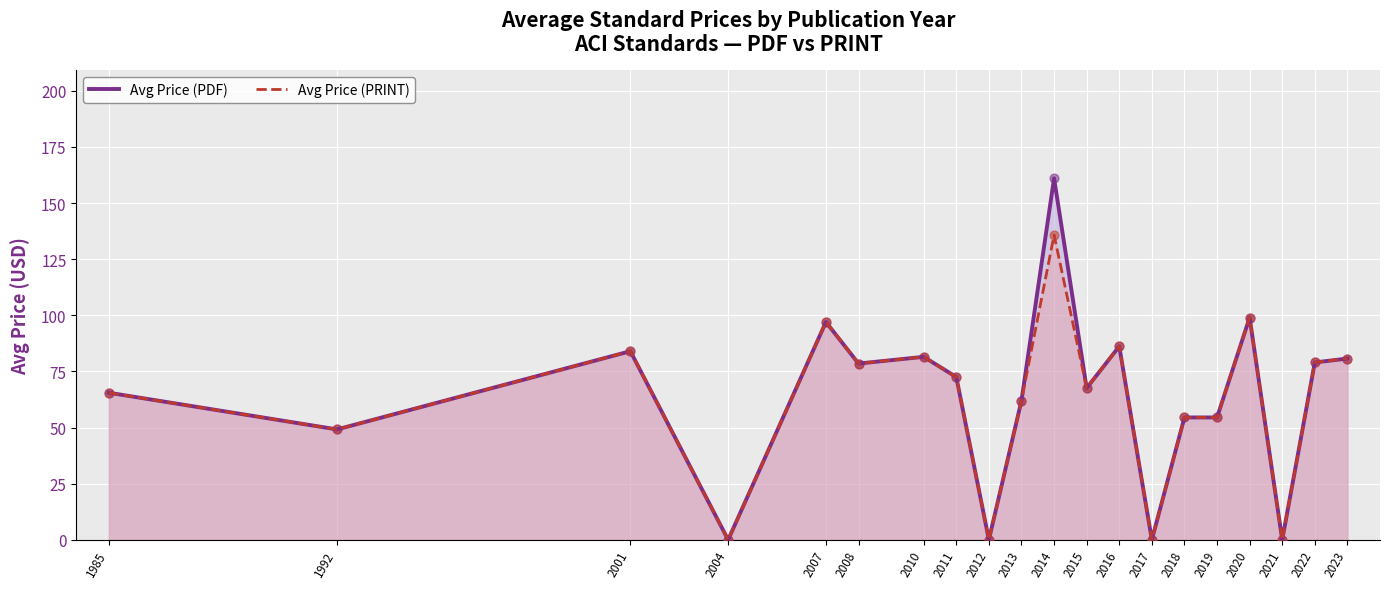

Is the value of Avg Price (PRINT) at 1985 greater than the value of Avg Price (PDF) at 2020?

No